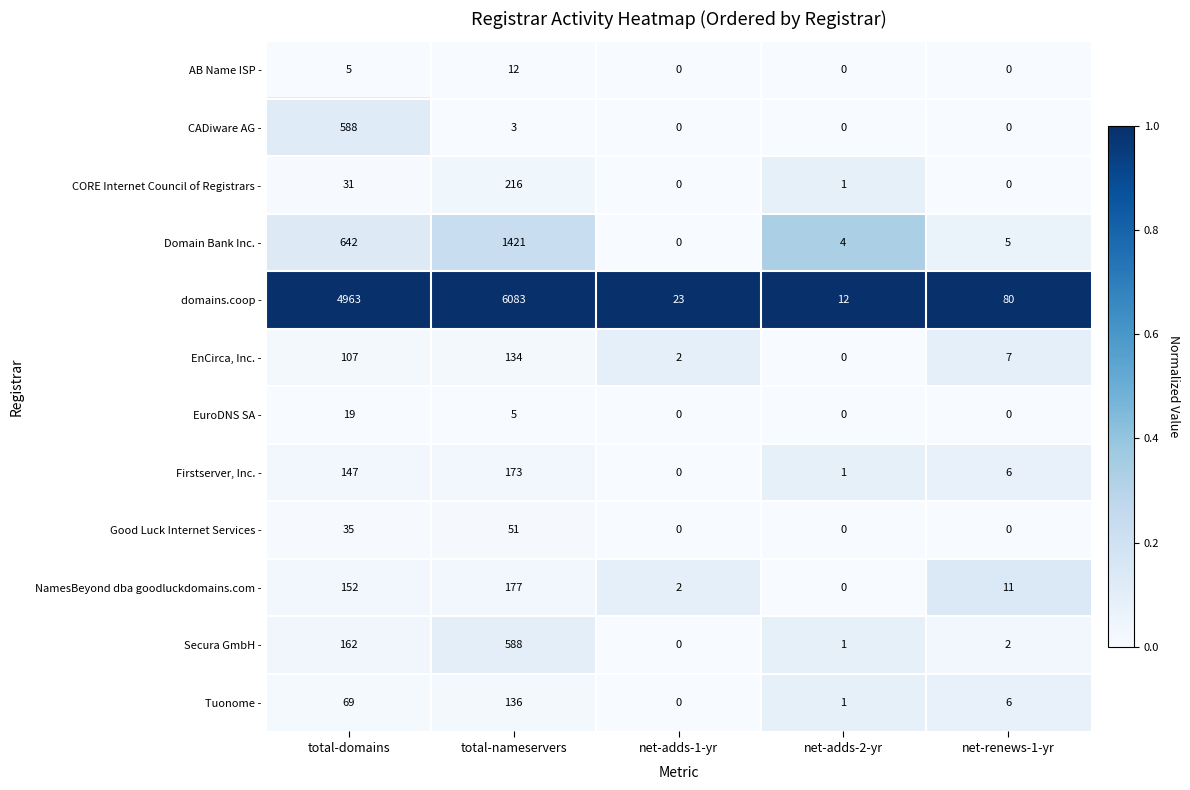

At which category does the chart reach its peak across all series?

total-nameservers